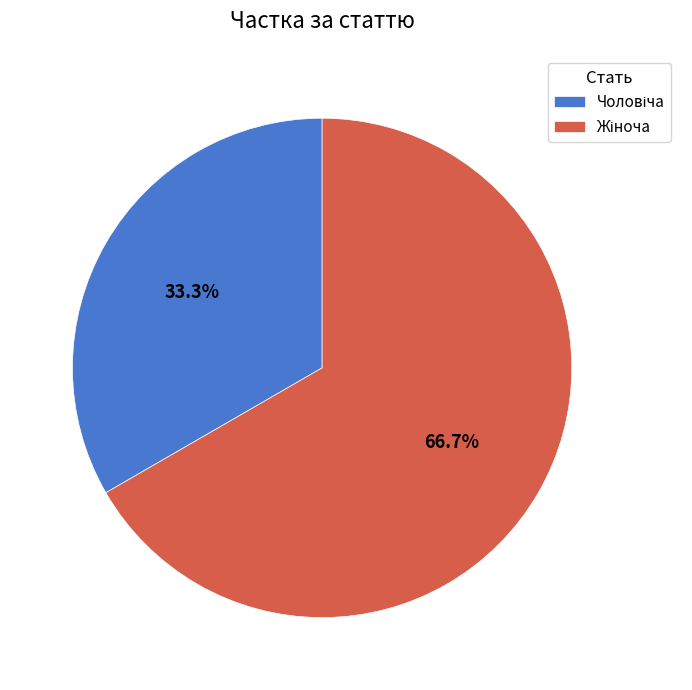

Is there a majority slice in this chart?

Yes